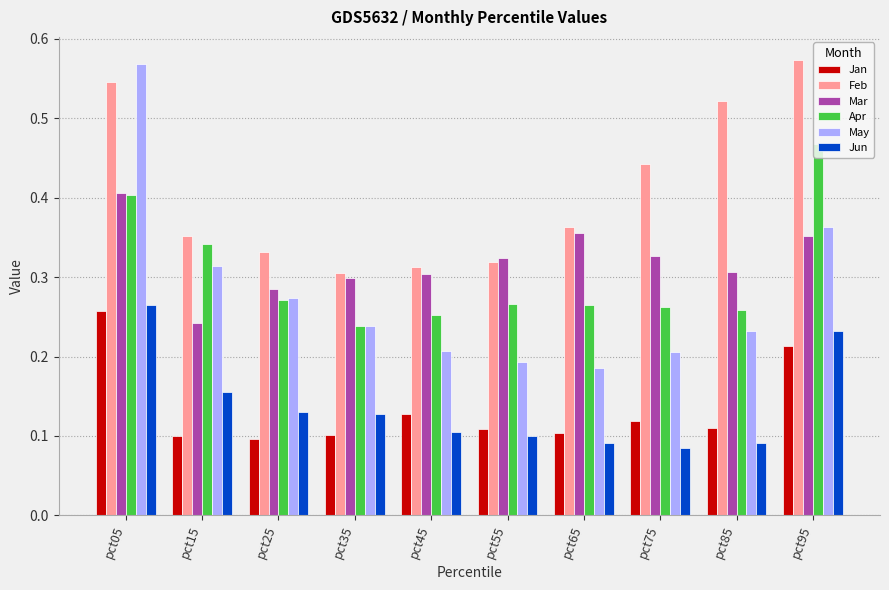

At how many categories does at least one series exceed 0?

10